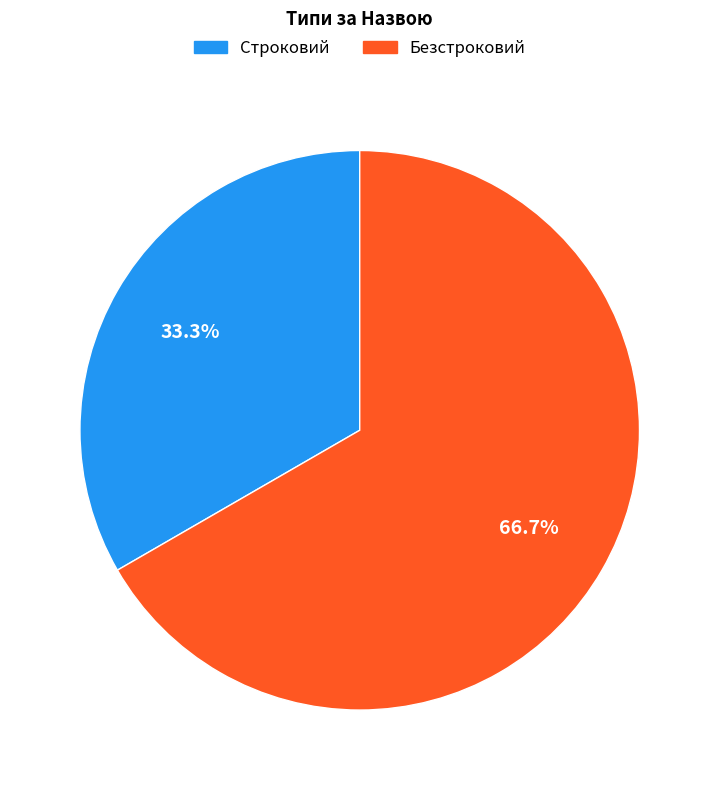

Is there any slice that represents more than half of the pie?

Yes